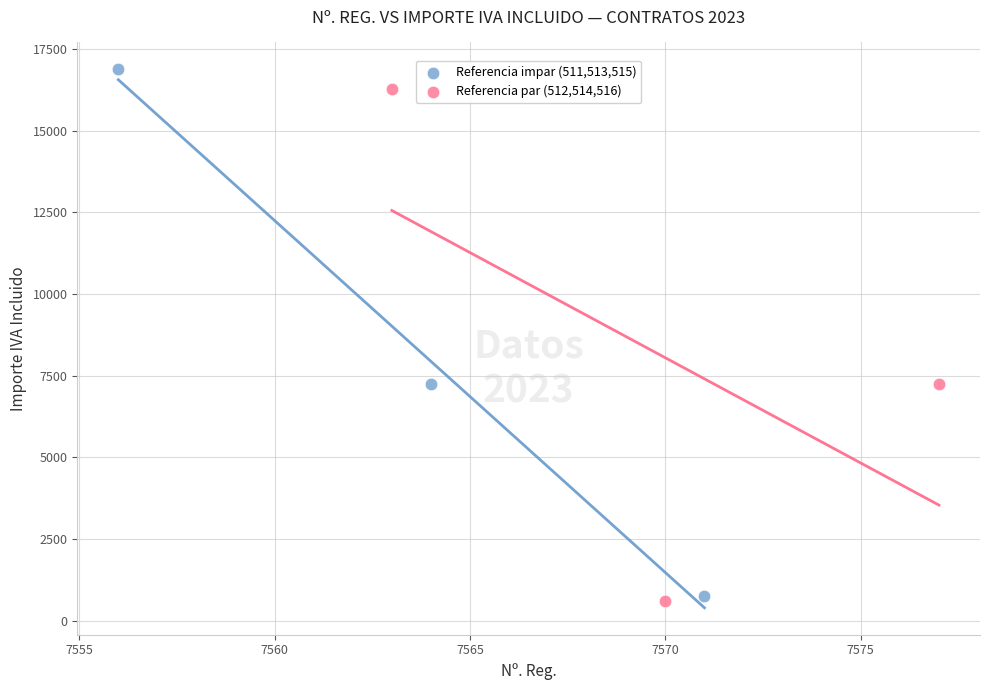

What are all the series names shown in the legend?

Referencia impar (511,513,515), Referencia par (512,514,516)